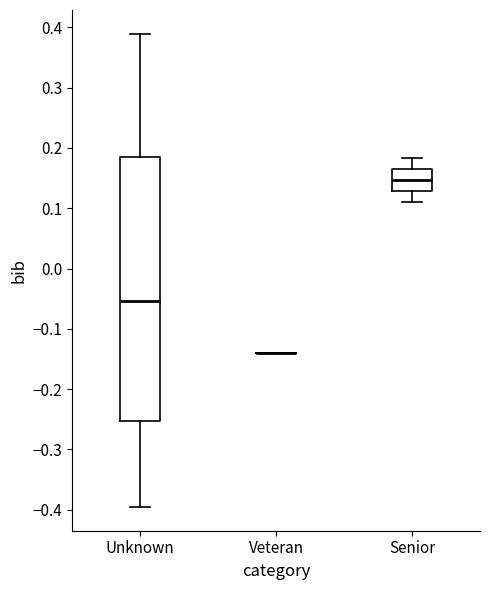

Reading left to right, transcribe this box plot: for each box, give where its median line is, the range the box spans, and where its two whiskers end, as read against the y-axis. The values are not printed on the chart, so give them approximately, as read against the axis.

Unknown: median -0.05, box -0.25 to 0.19, whiskers -0.40 to 0.39
Veteran: box collapsed to a line at -0.14, whiskers -0.14 to -0.14
Senior: median 0.15, box 0.13 to 0.17, whiskers 0.11 to 0.18